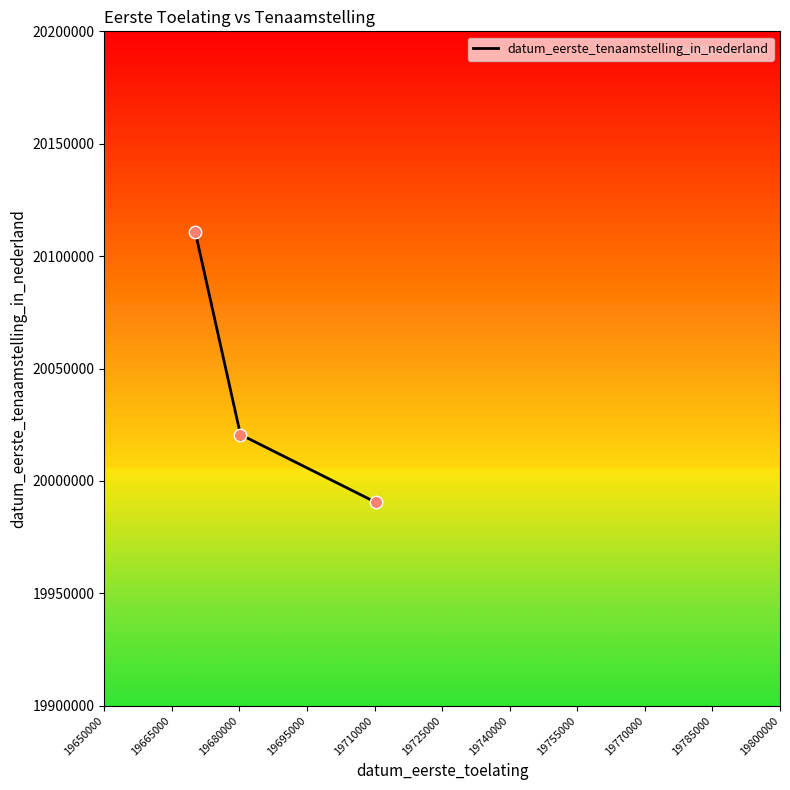

What is the minimum value shown in the chart?

19990529